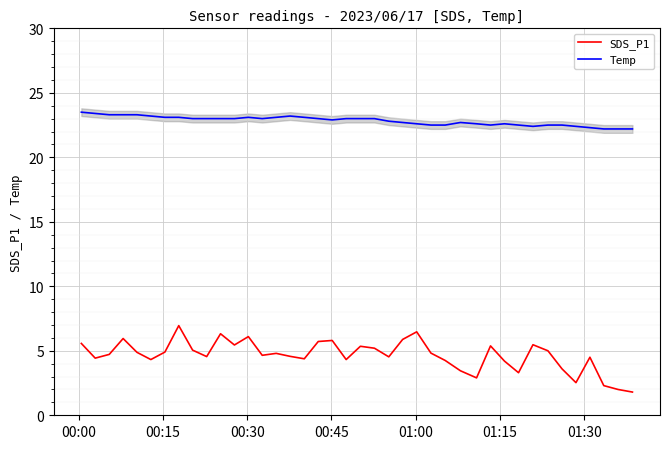

What is the lowest value of the SDS_P1 series?

1.8